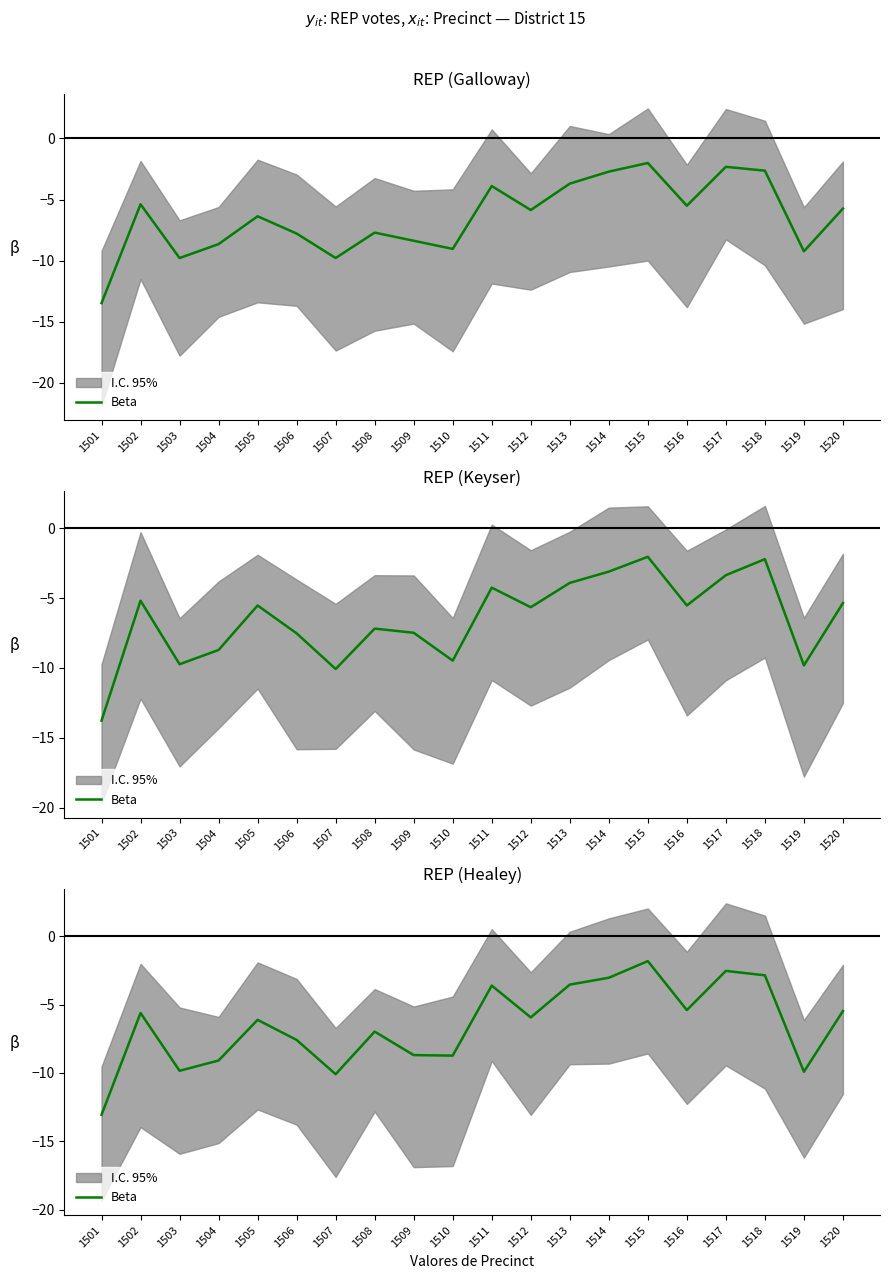

What is the greatest value displayed?

-1.8